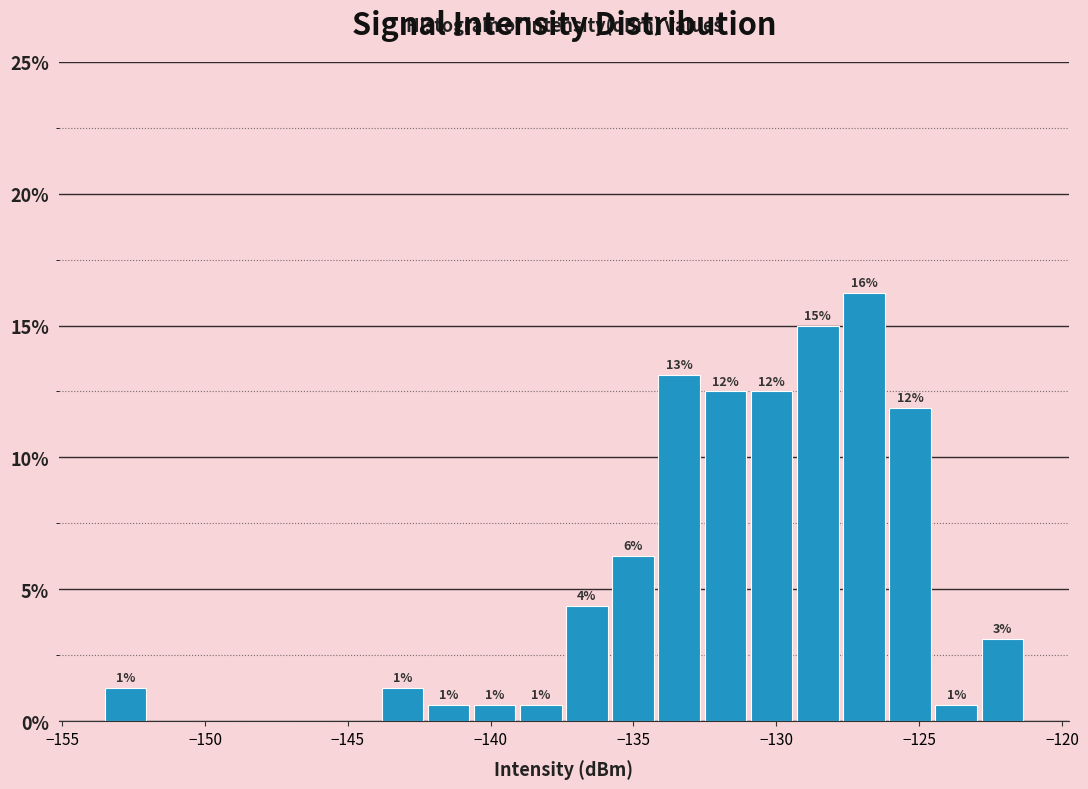

Read against the x-axis, roughly where is the centre of the tallest bar?

-127.0